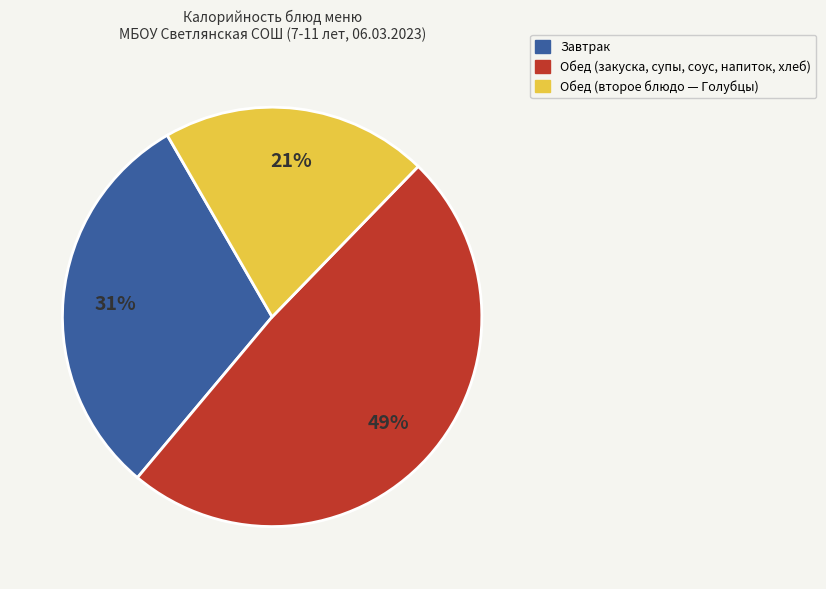

To the nearest percent, what is the average slice percentage?

33%